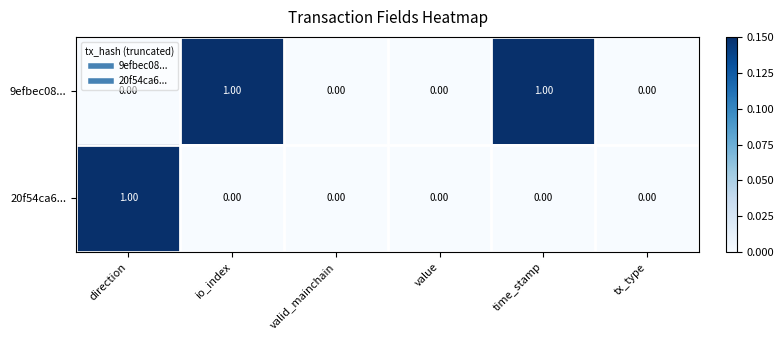

List the series in order of their overall mean, highest first.

9efbec08..., 20f54ca6...